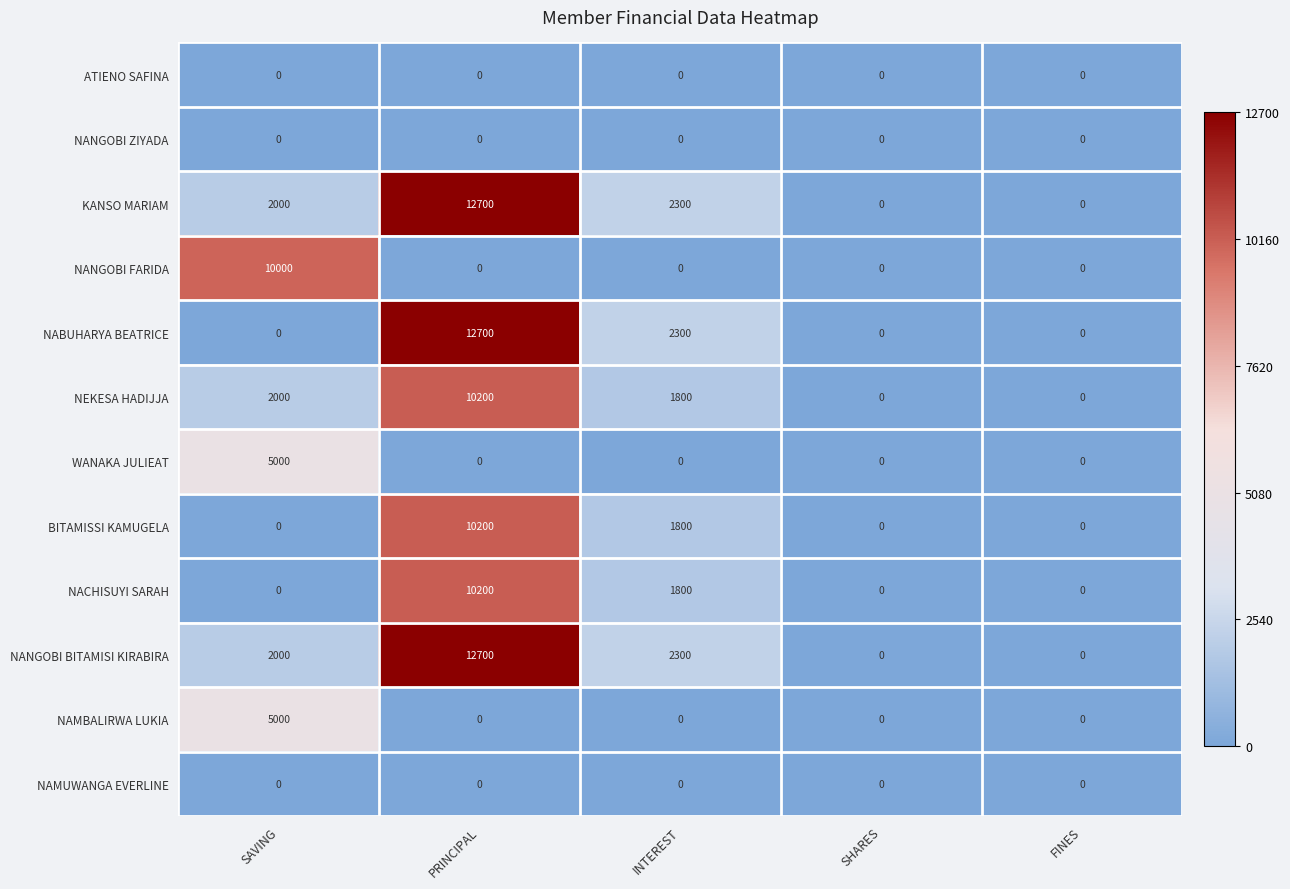

Between SAVING and PRINCIPAL, which series saw the biggest shift?

NABUHARYA BEATRICE